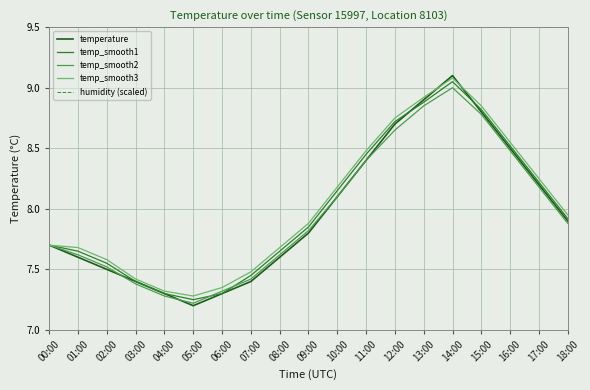

What position from the left is 05:00?

6